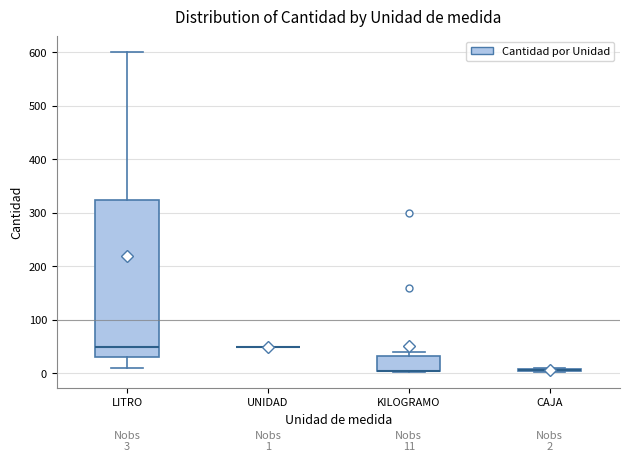

Which box is the tallest, from its lower edge to its upper edge?

LITRO